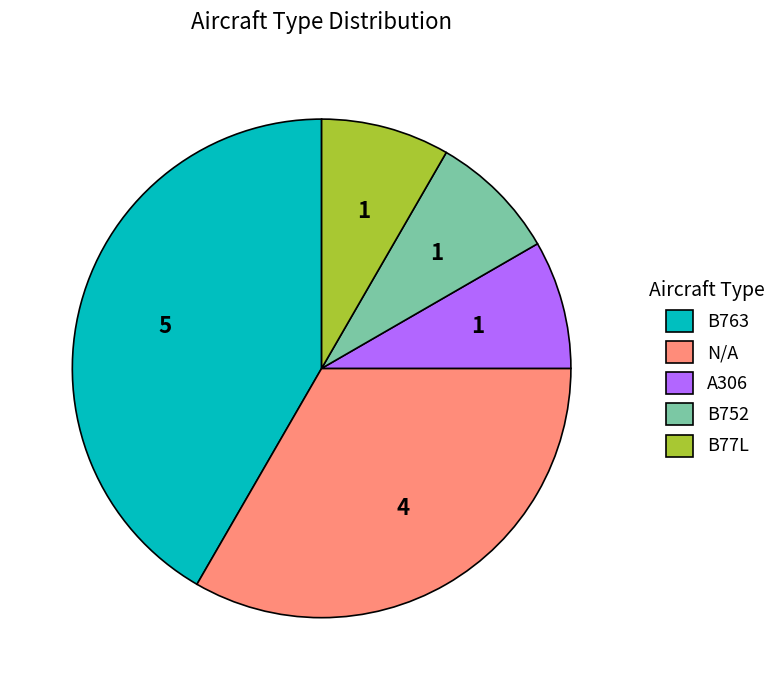

How many slices are in this pie chart?

5